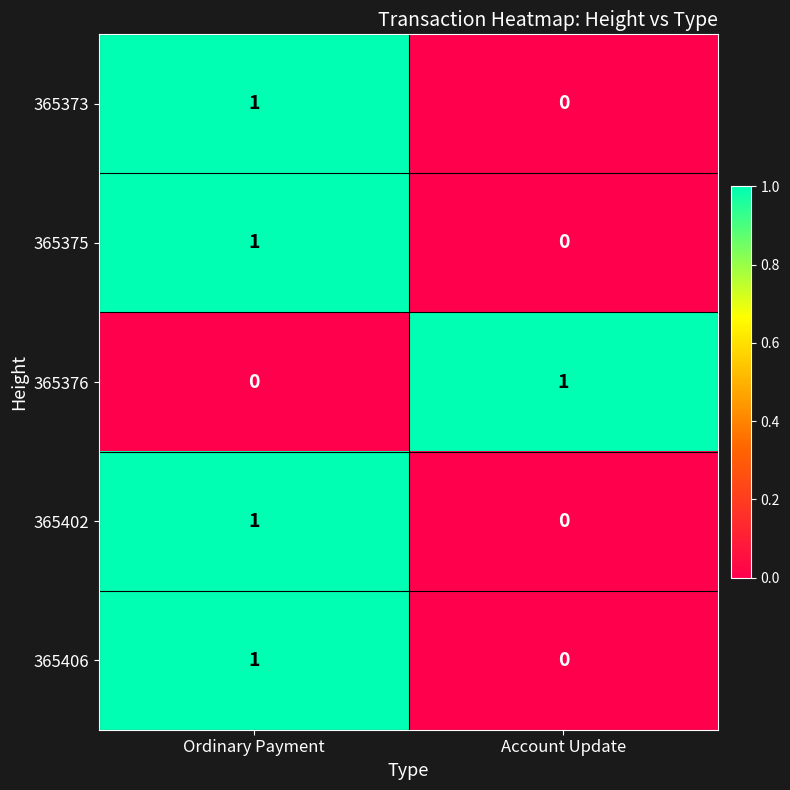

Reading left to right, transcribe all the data shown in this chart.

365373: Ordinary Payment=1	Account Update=0
365375: Ordinary Payment=1	Account Update=0
365376: Ordinary Payment=0	Account Update=1
365402: Ordinary Payment=1	Account Update=0
365406: Ordinary Payment=1	Account Update=0